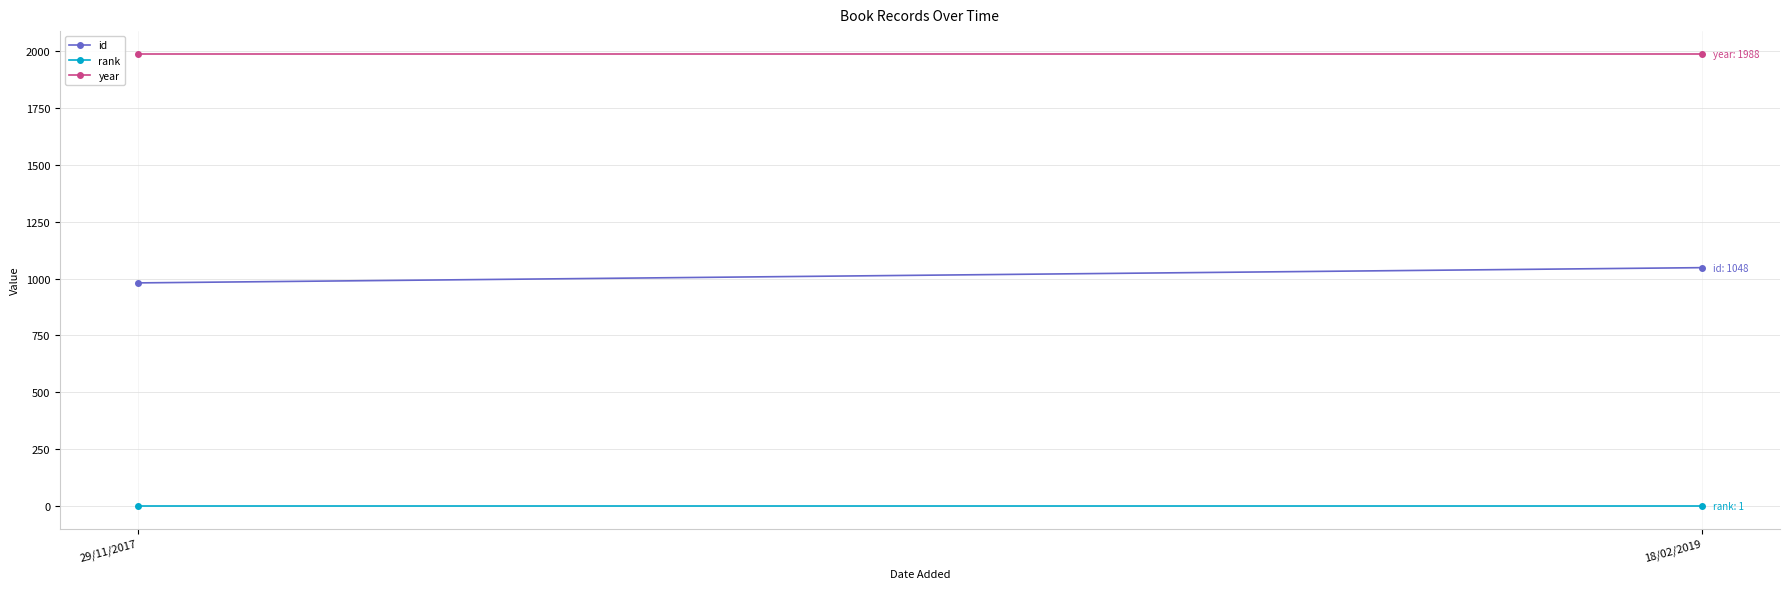

The year series shows 462 at 29/11/2017. True or false?

False